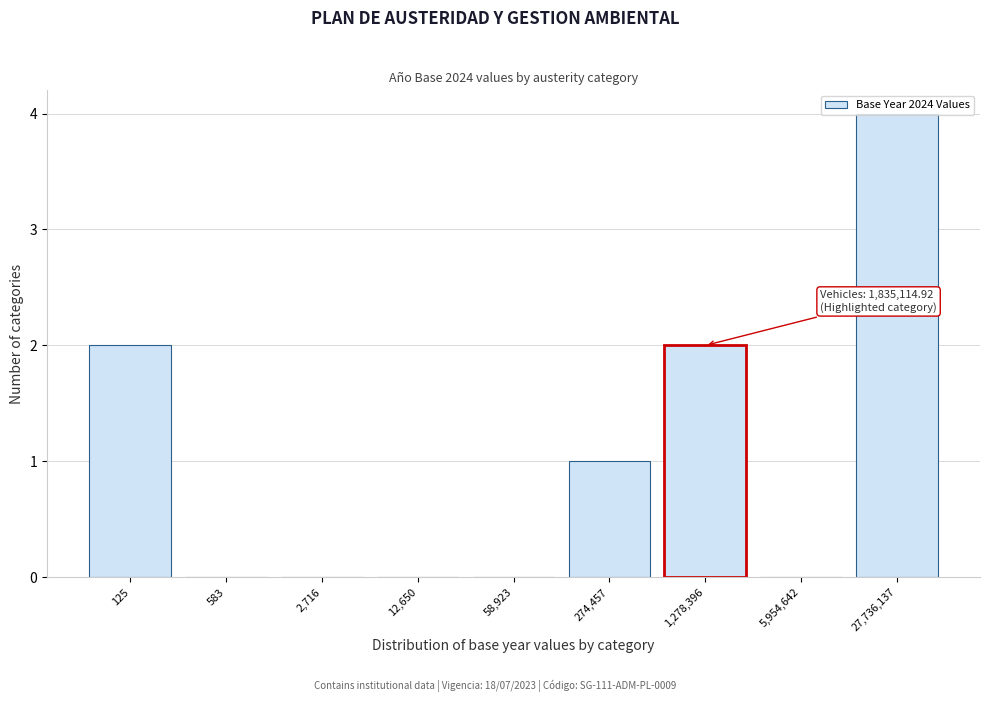

Approximately how many times larger is the value at 125 compared to 27,736,137?

0.5